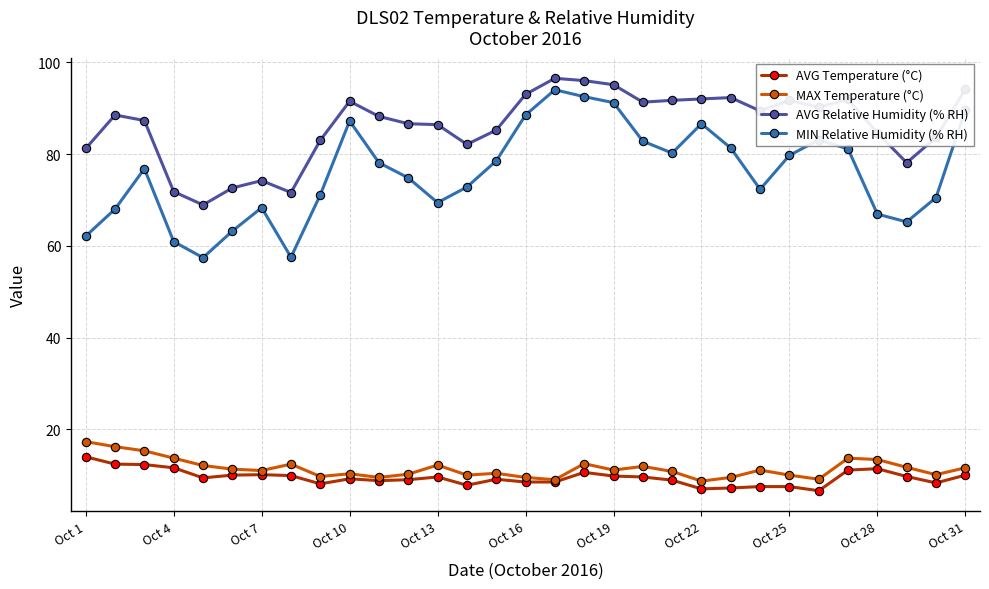

Does the chart have visible grid lines?

Yes